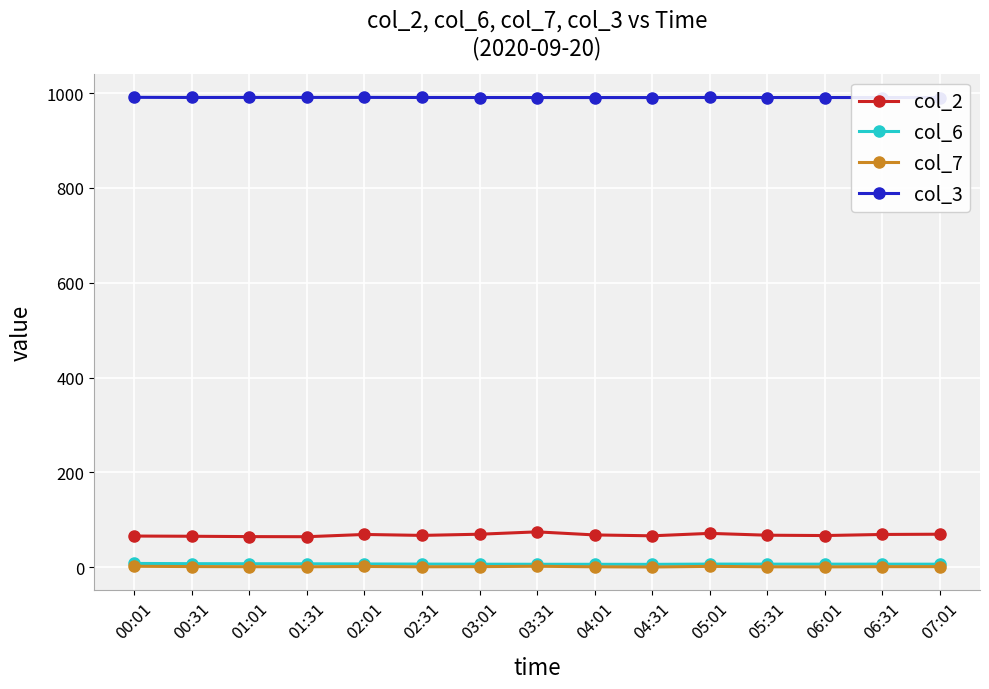

What is the lowest value of the col_2 series?

64.2